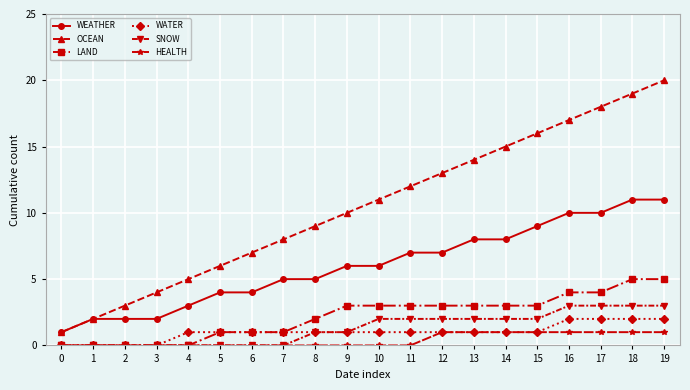

Which series has the widest spread of values?

OCEAN